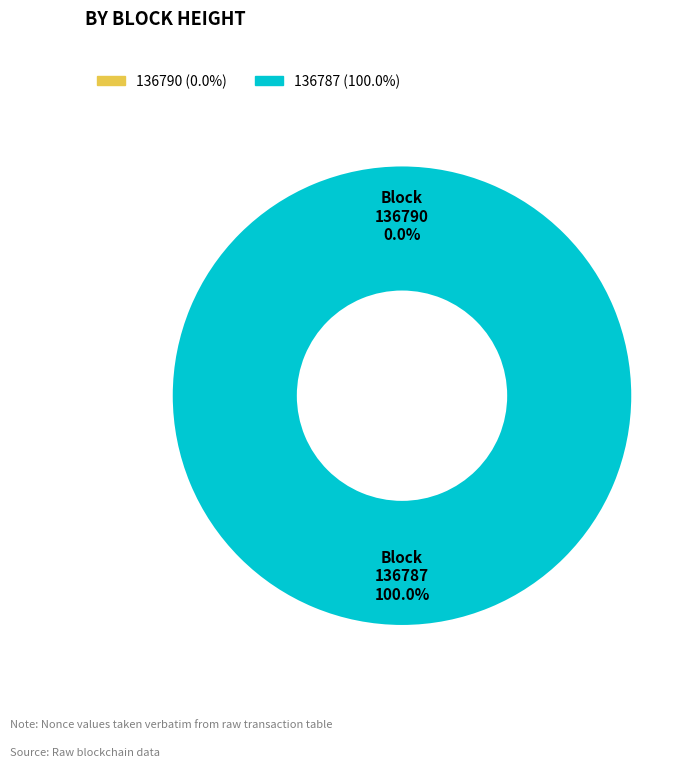

True or false: 136790 accounts for 0% of the total.

True